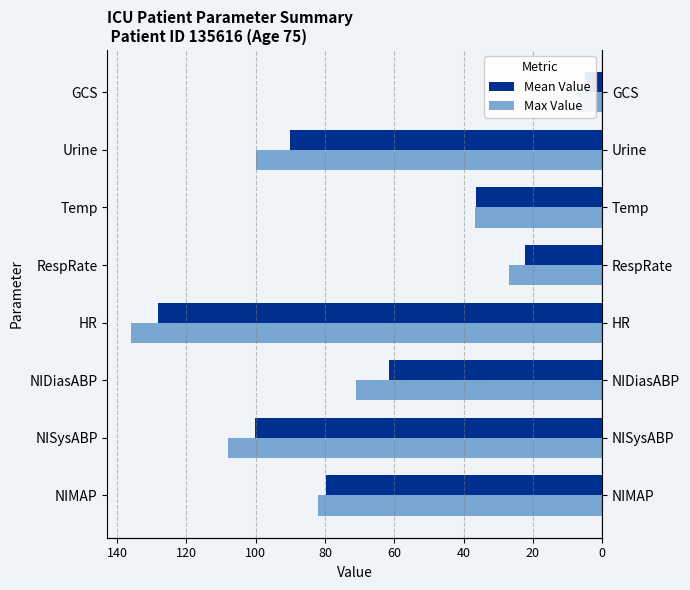

True or false: Mean Value has a value of -45.6 at NISysABP.

False